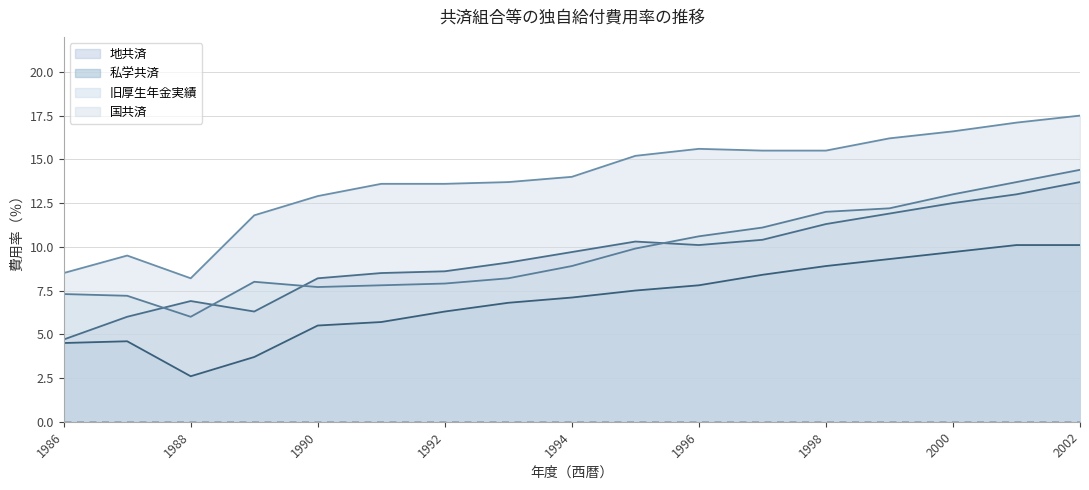

Between 2000 and 1994, which is larger?

2000